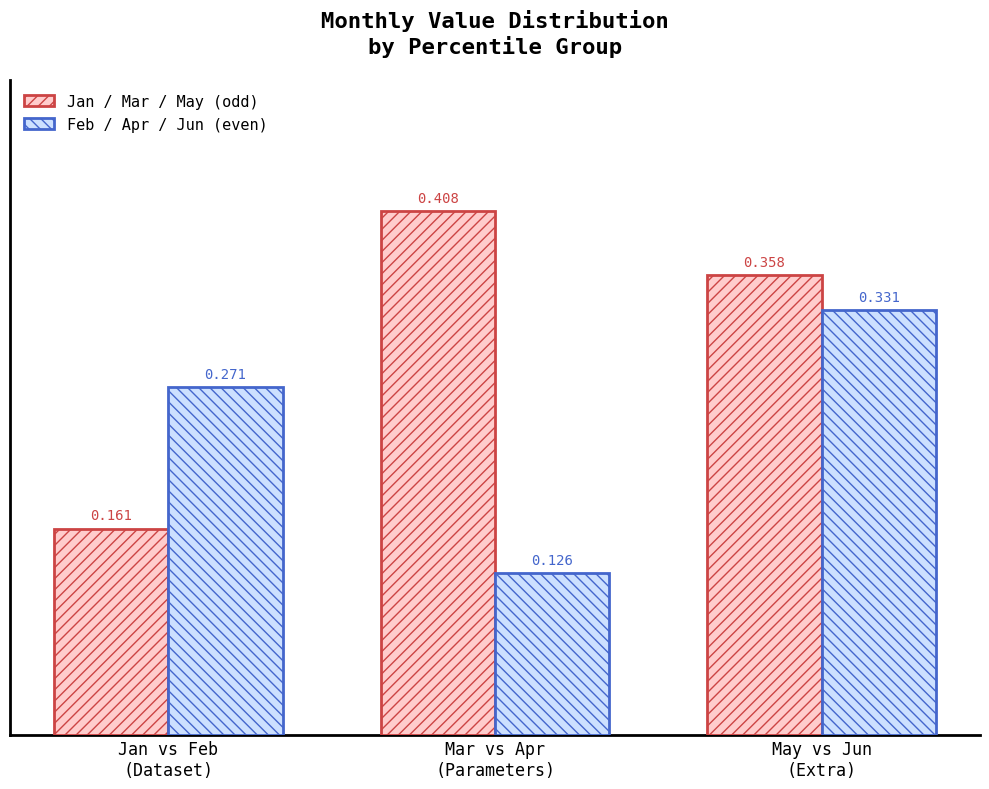

Are the bars horizontal?

No